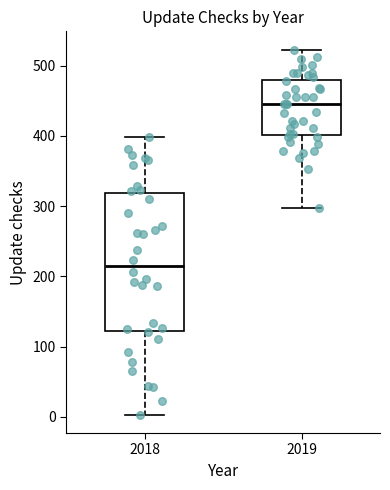

Where does the lower whisker of the box at x = 2019 end on the y-axis? The values are not printed on the chart, so give them approximately, as read against the axis.

300